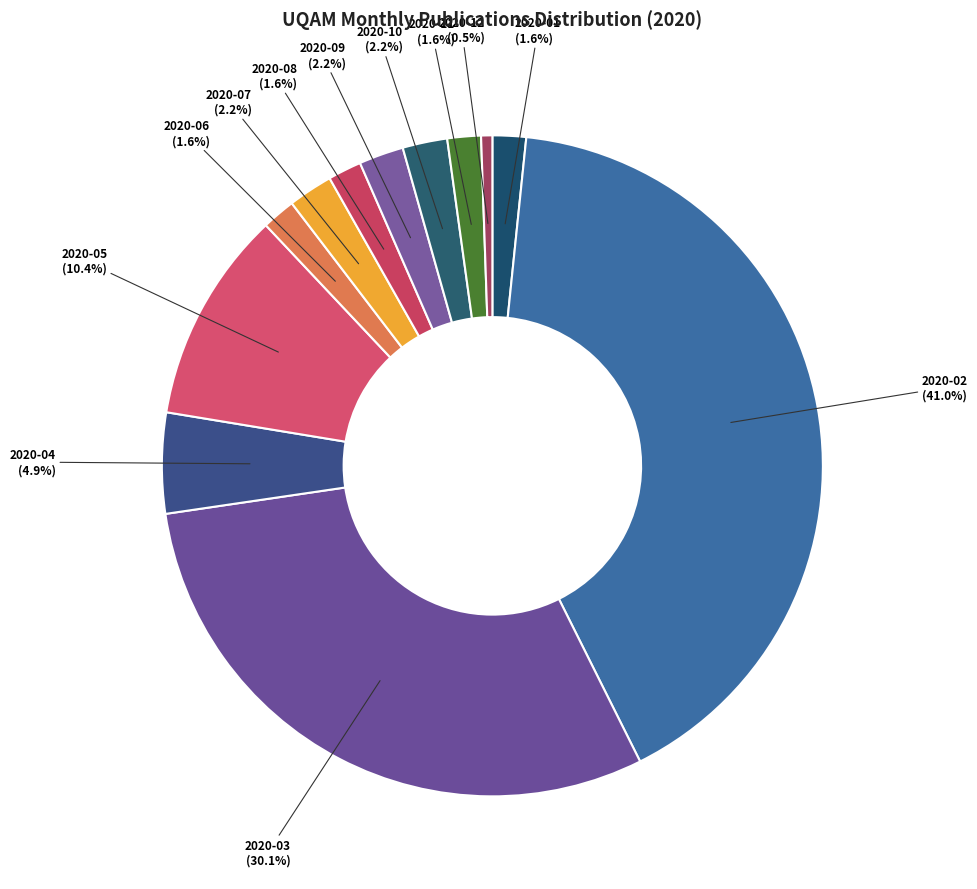

Is it true that 2020-03 is 16% of the pie?

False